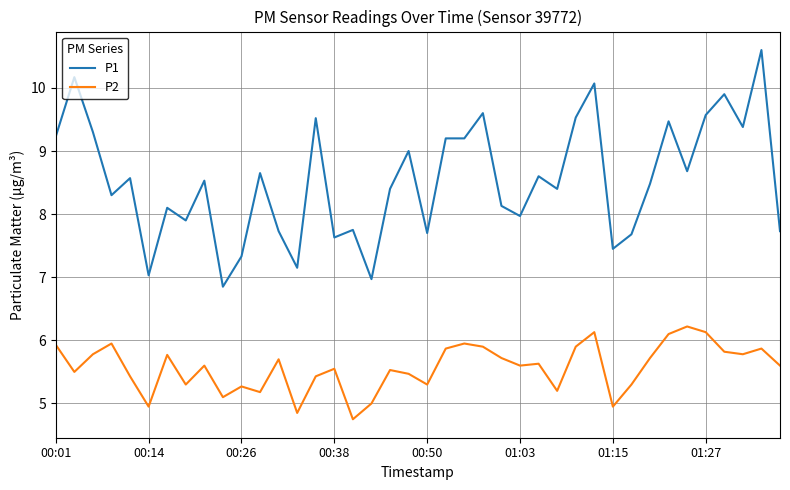

Which series has the widest spread of values?

P1